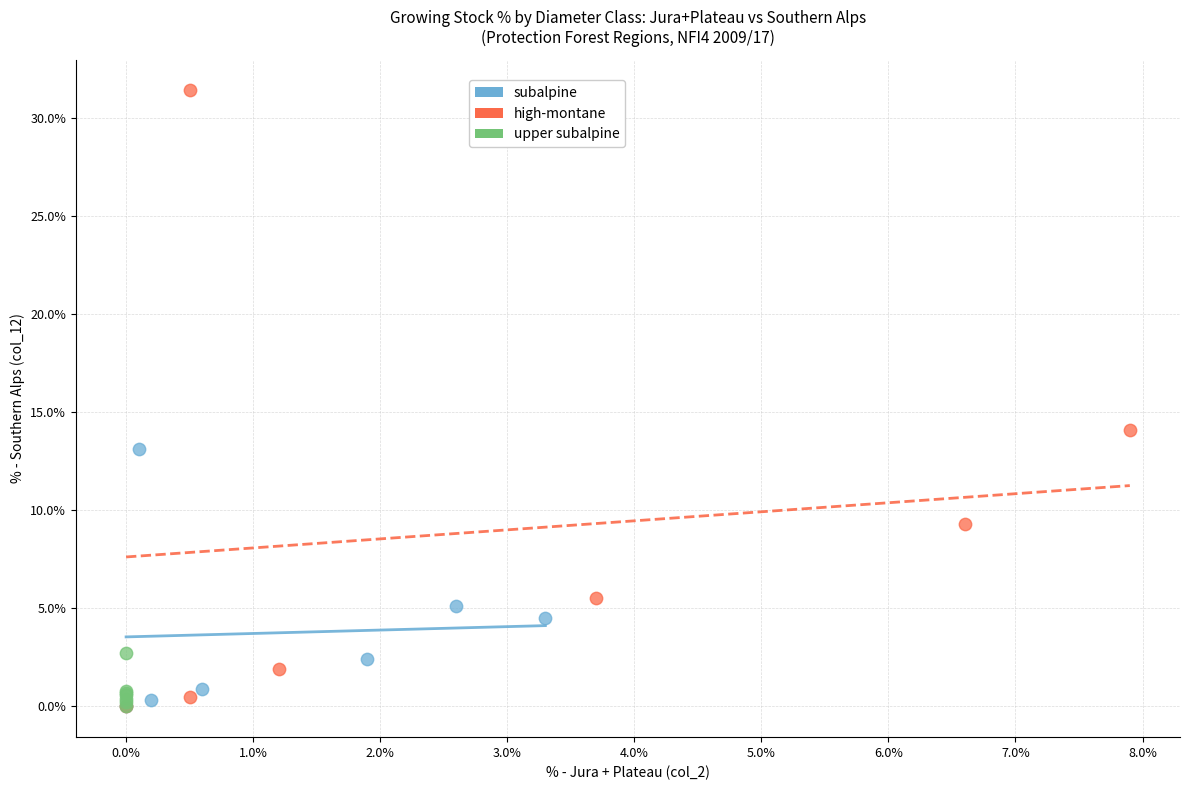

Which series has the largest Y range (max minus min)?

high-montane